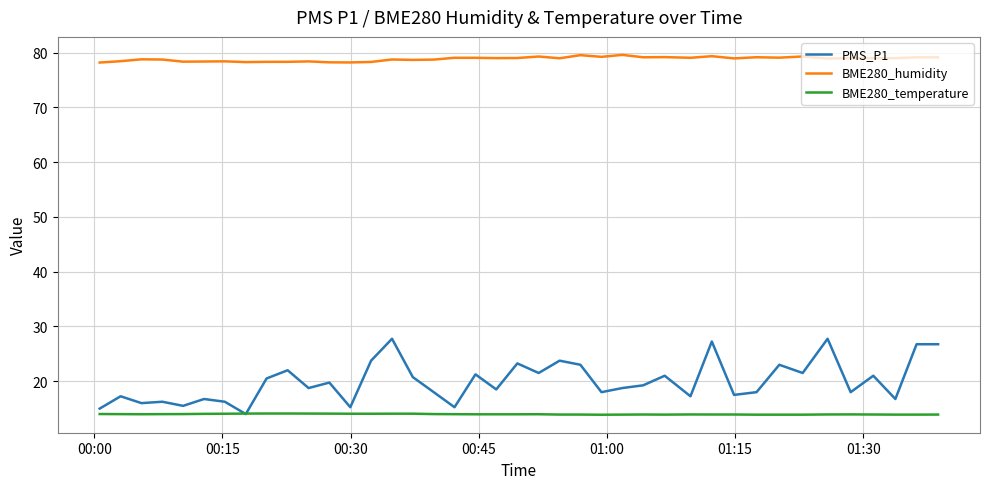

What are all the series names shown in the legend?

PMS_P1, BME280_humidity, BME280_temperature